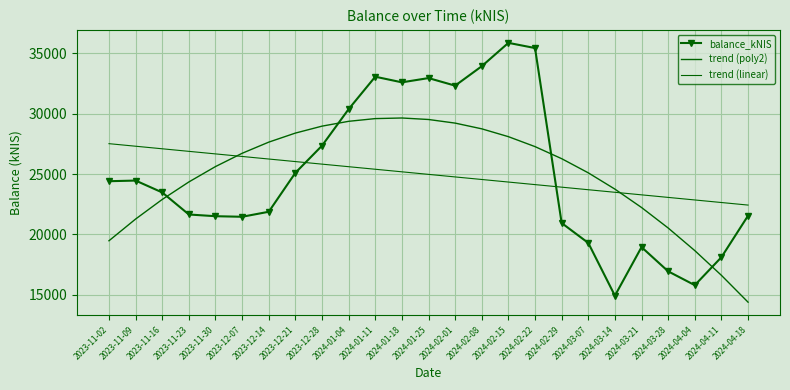

True or false: trend (linear) and balance_kNIS intersect in this chart.

True